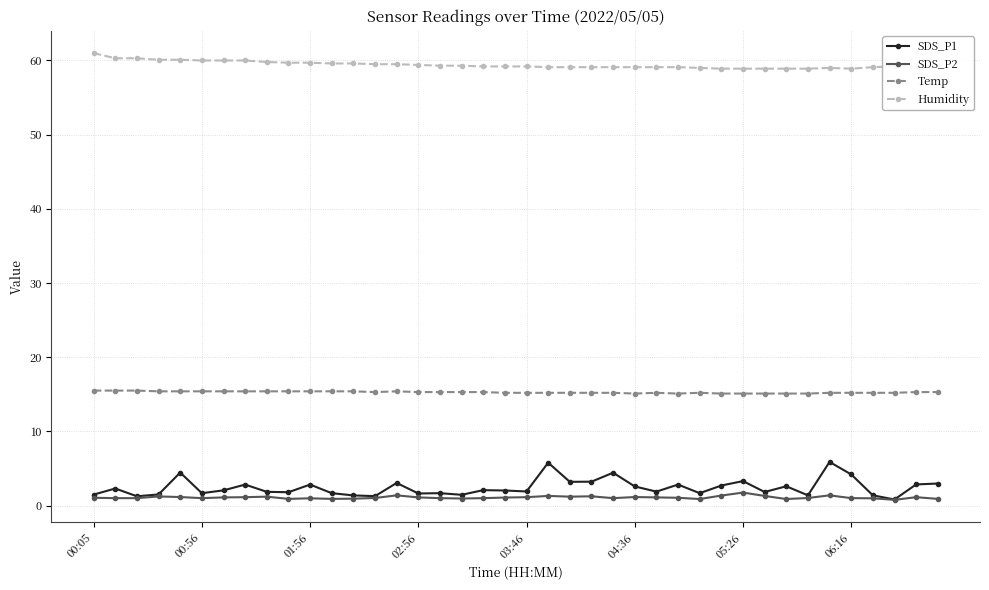

Which series has the largest total across all categories?

Humidity